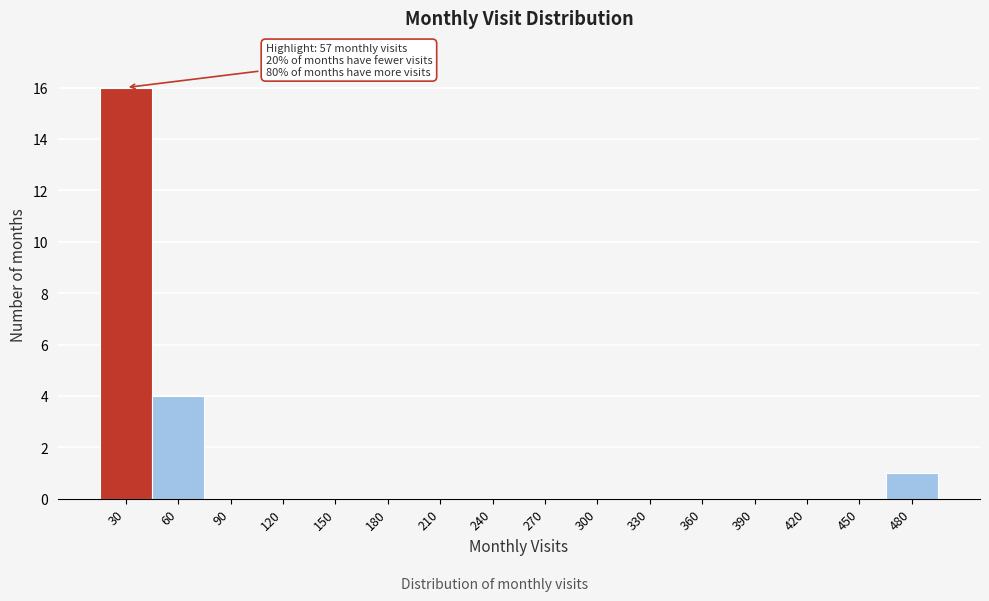

Reading right to left, transcribe all the data shown in this chart.

480=1	450=0	420=0	390=0	360=0	330=0	300=0	270=0	240=0	210=0	180=0	150=0	120=0	90=0	60=4	30=16